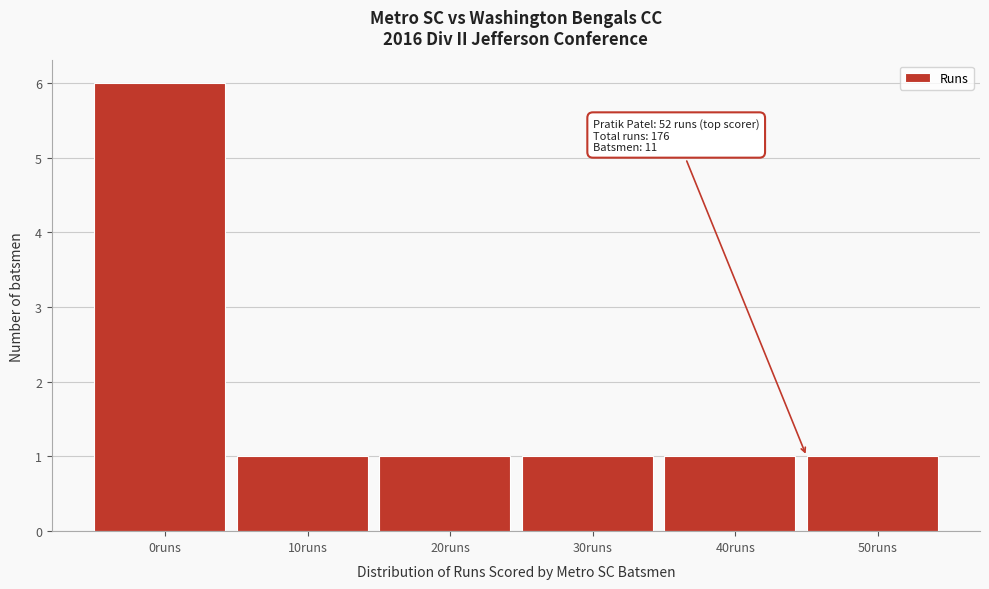

Reading left to right, extract all data points from this chart.

0runs=6	10runs=1	20runs=1	30runs=1	40runs=1	50runs=1